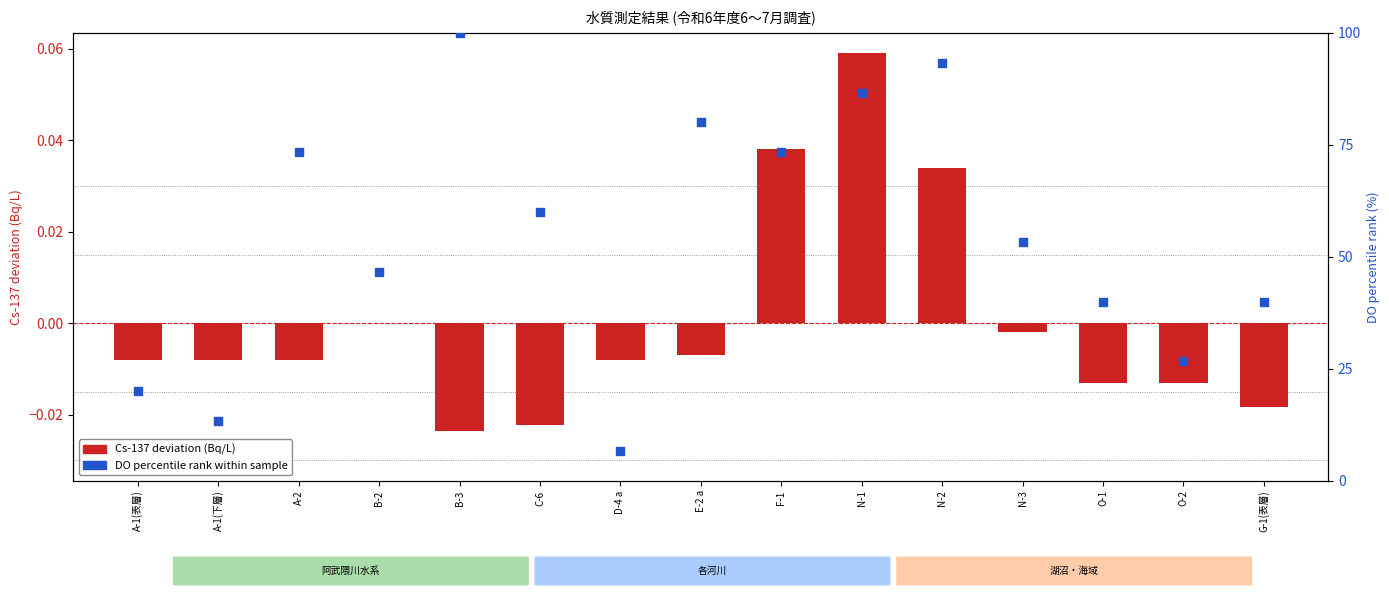

Which series contains the highest Y value?

DO percentile rank